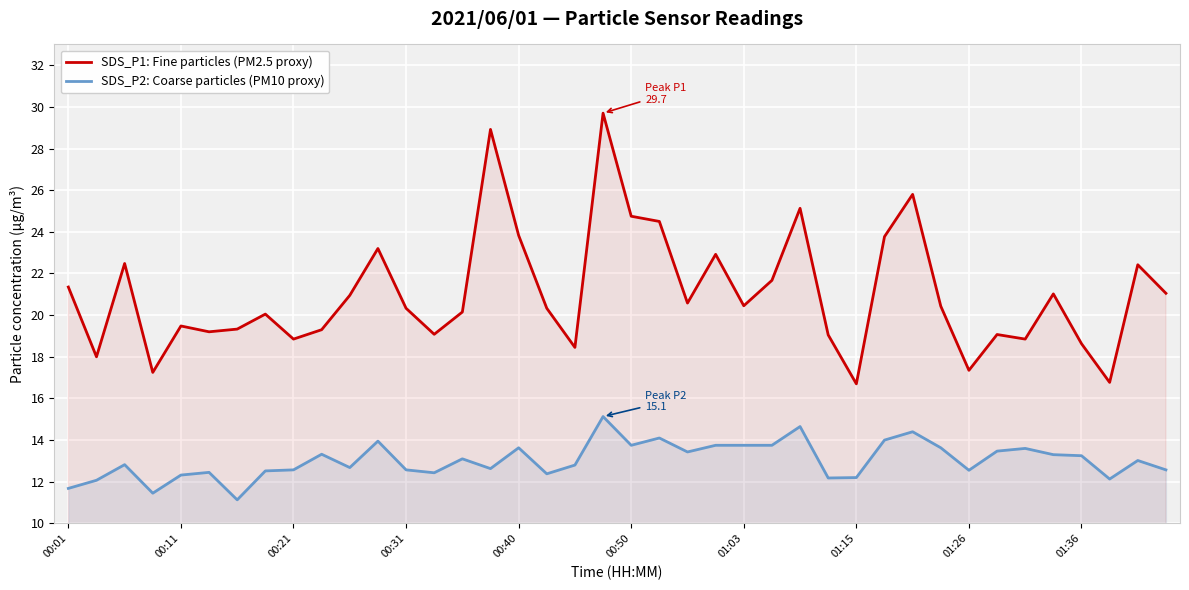

What are all the series names shown in the legend?

SDS_P1: Fine particles (PM2.5 proxy), SDS_P2: Coarse particles (PM10 proxy)